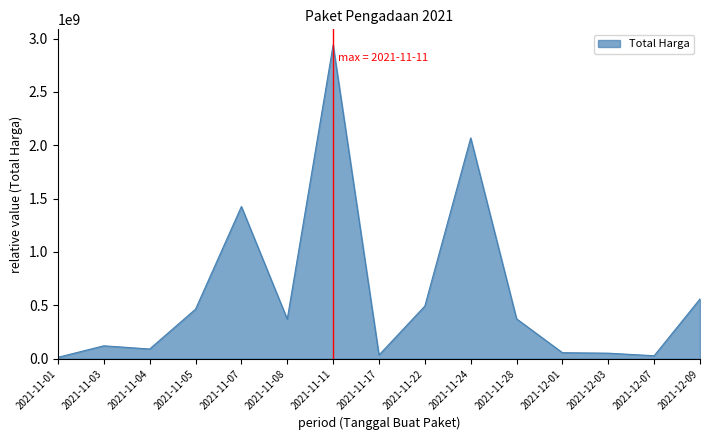

Which label corresponds to the largest value in the chart?

2021-11-11